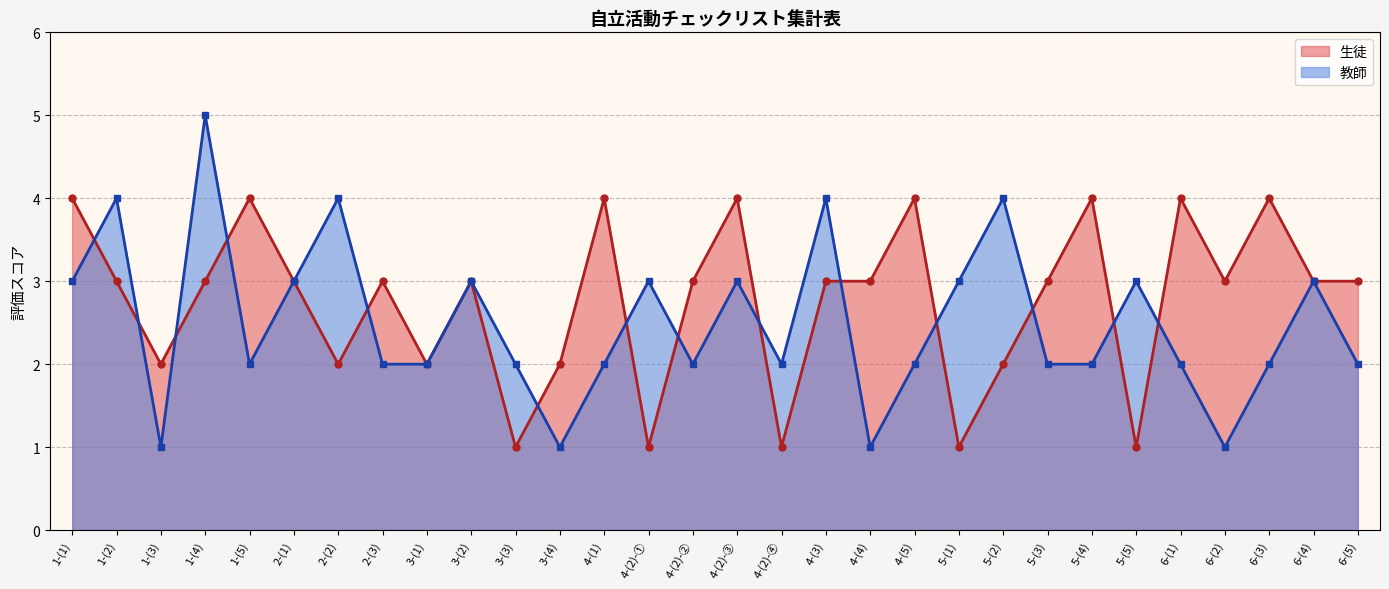

Reading left to right, list all the values displayed in this chart.

生徒: 4	3	2	3	4	3	2	3	2	3	1	2	4	1	3	4	1	3	3	4	1	2	3	4	1	4	3	4	3	3
教師: 3	4	1	5	2	3	4	2	2	3	2	1	2	3	2	3	2	4	1	2	3	4	2	2	3	2	1	2	3	2